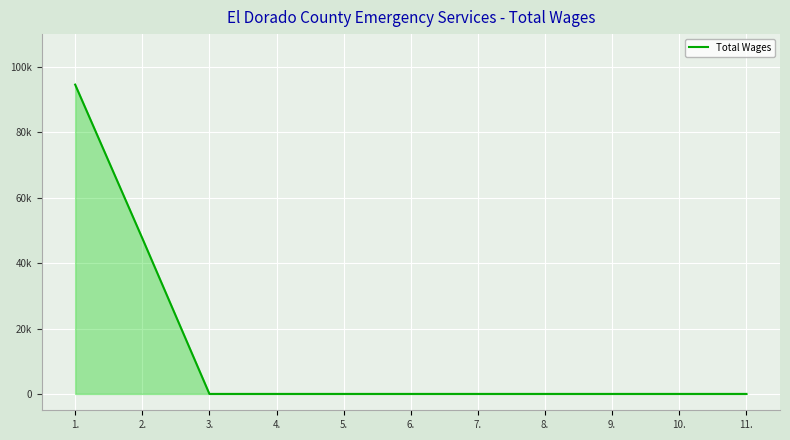

Does the chart have visible grid lines?

Yes